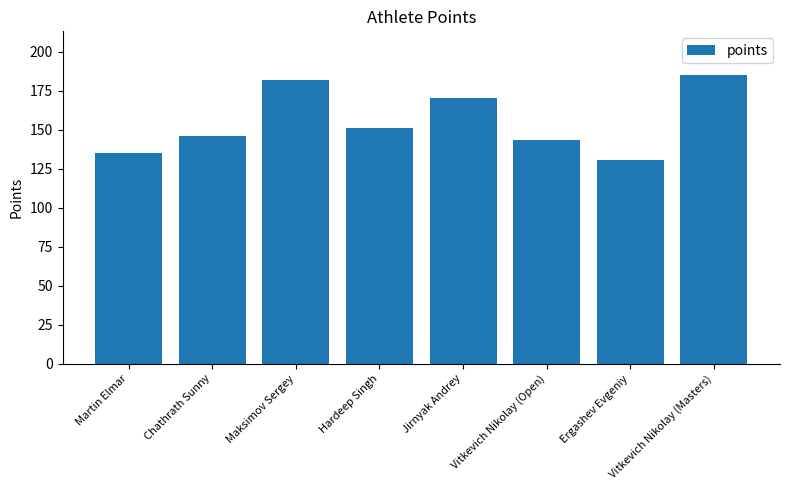

Are the bars grouped side by side (vs. stacked)?

No